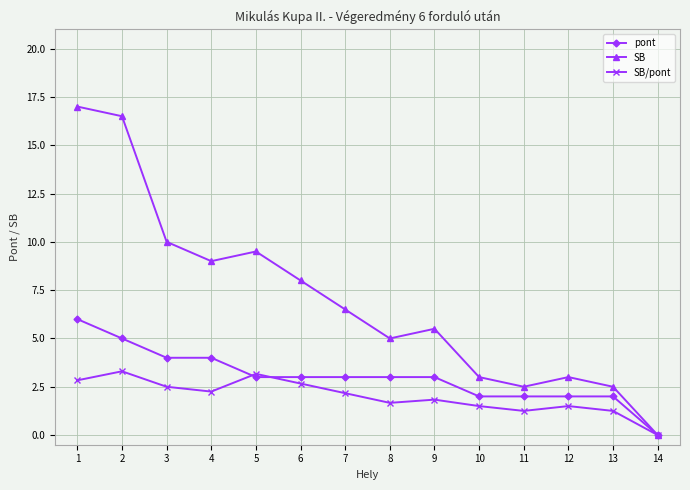

True or false: pont has a value of 4.0 at 4.

True